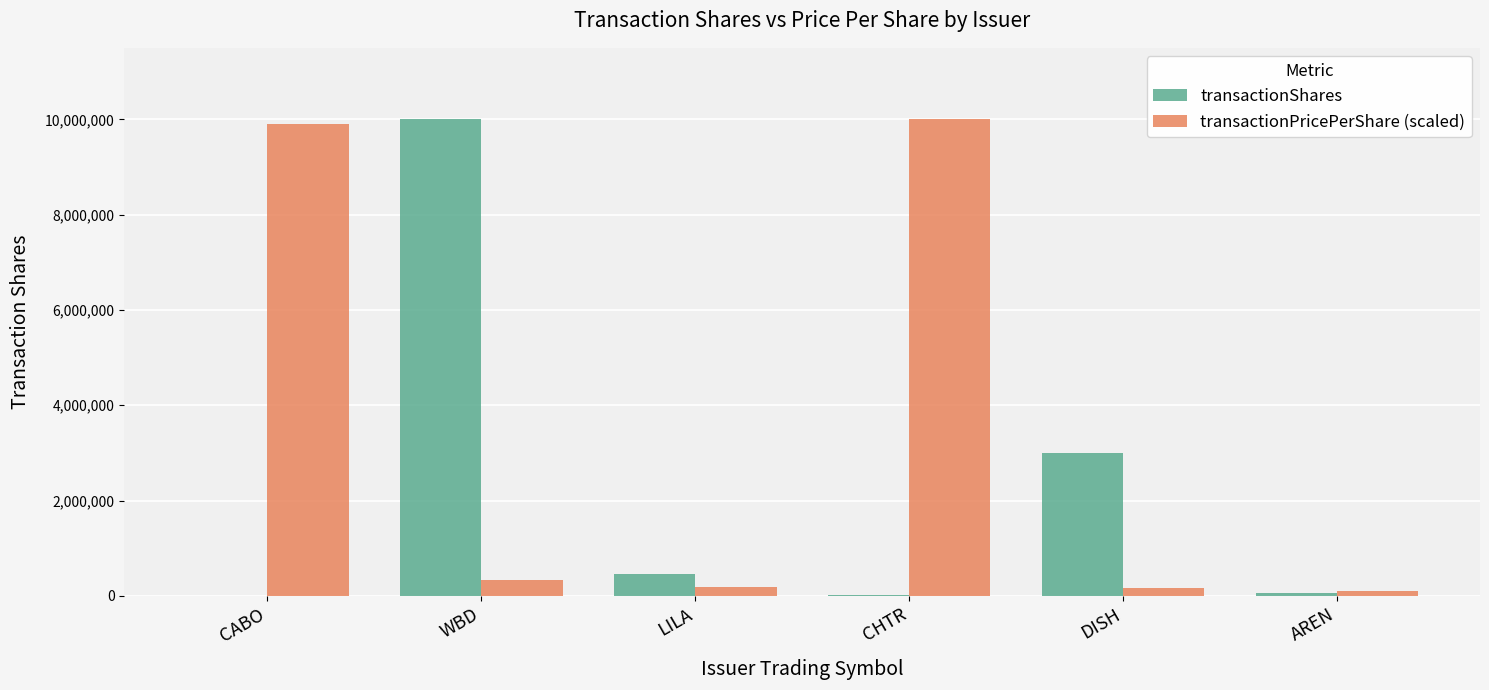

True or false: transactionPricePerShare (scaled) has a value of 333922.4 at WBD.

True